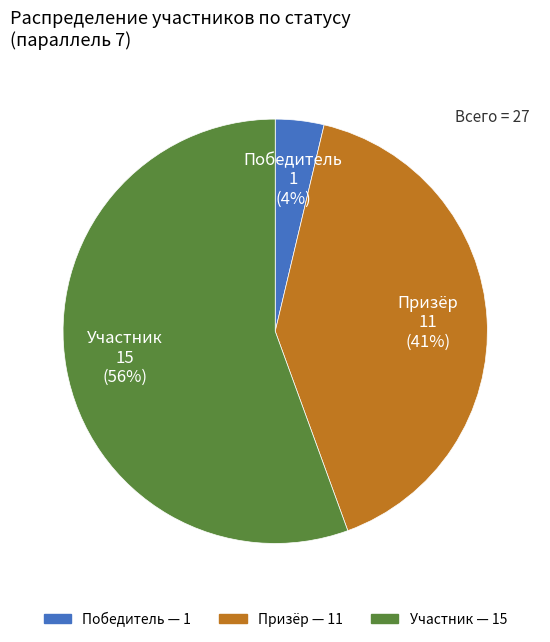

To the nearest percent, what is the average slice percentage?

33%